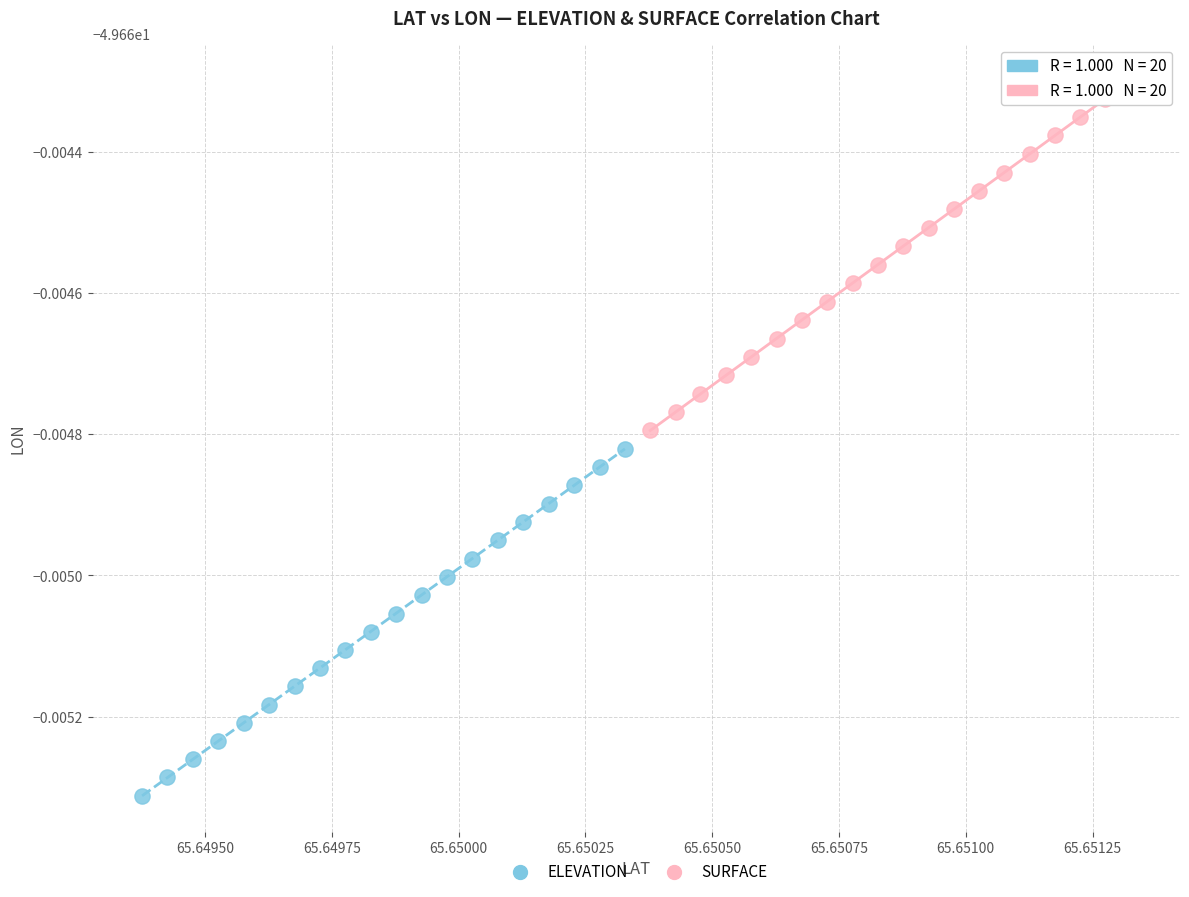

What are all the series names shown in the legend?

ELEVATION, SURFACE